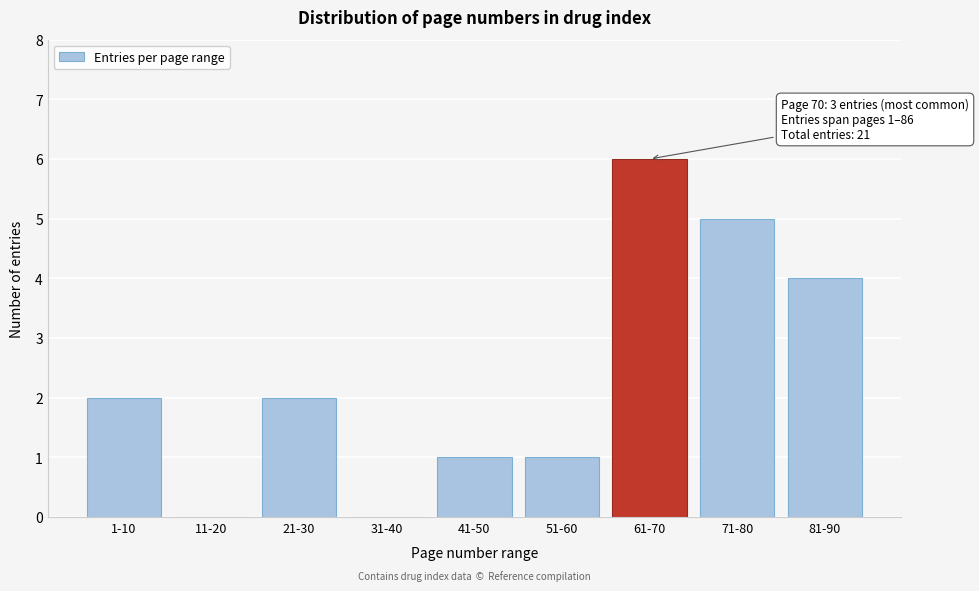

Reading left to right, what are all the values shown in this chart?

1-10=2	11-20=0	21-30=2	31-40=0	41-50=1	51-60=1	61-70=6	71-80=5	81-90=4